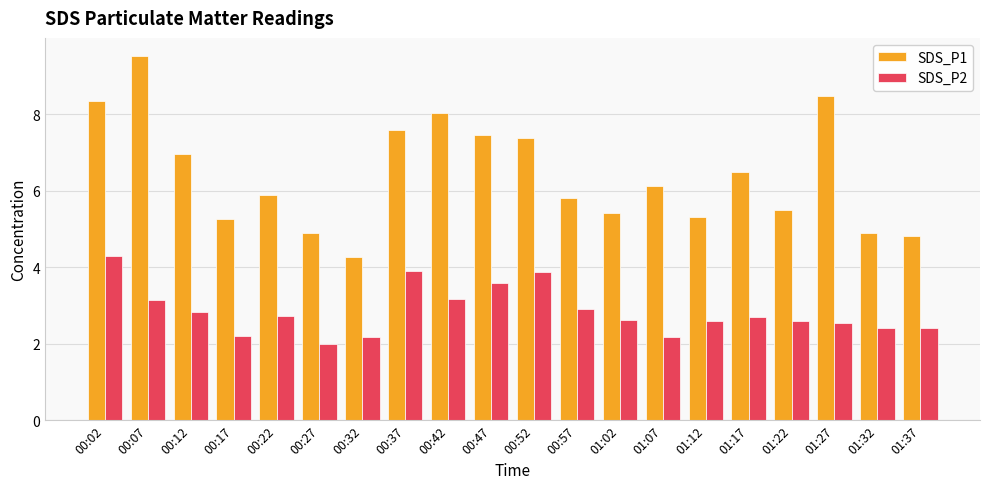

Between 00:12 and 01:02, which series saw the biggest shift?

SDS_P1